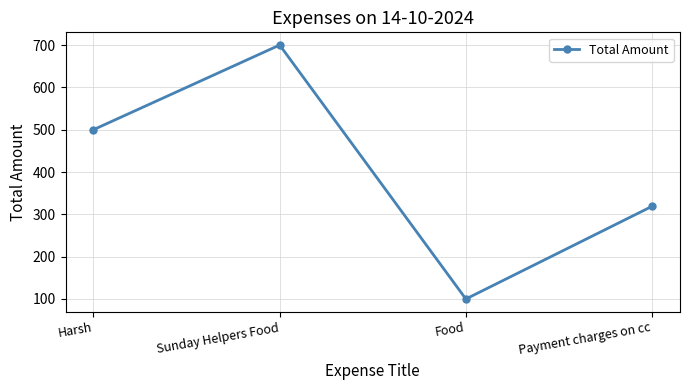

What is the value of the 4th point from the left?

319